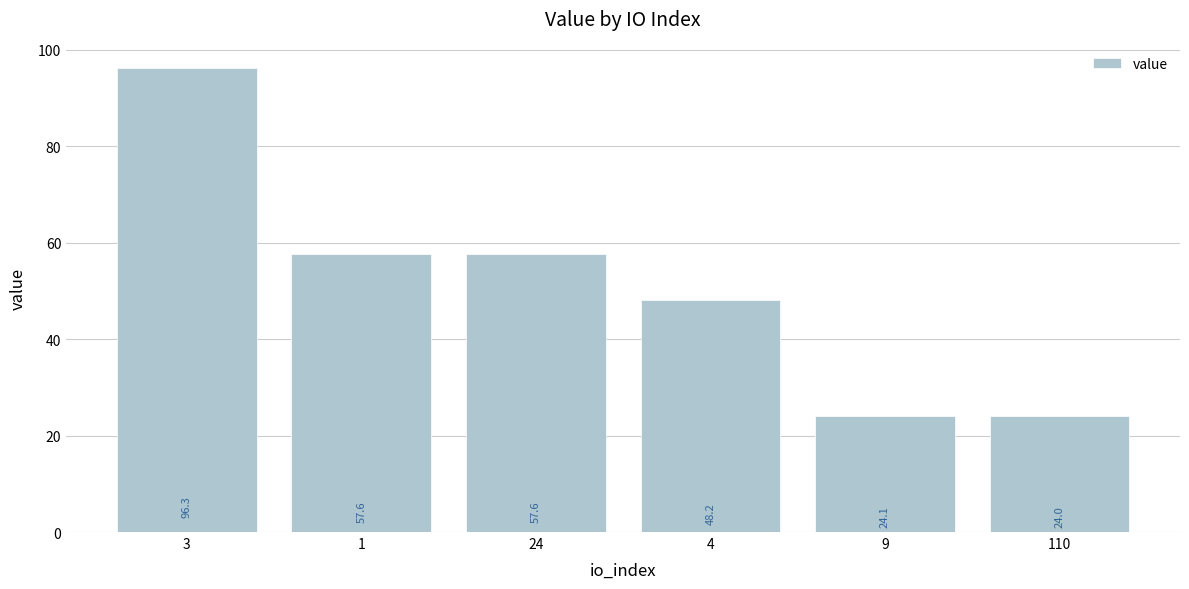

What is the difference between the values at 3 and 4?

48.1